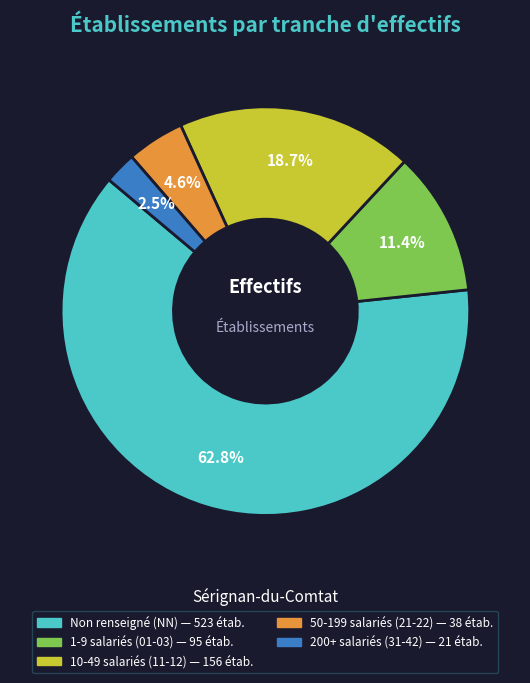

Is there a majority slice in this chart?

Yes